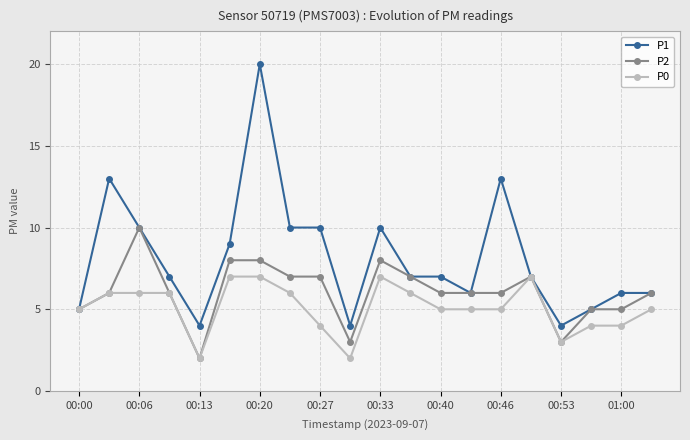

True or false: P1 has more than 2 points higher than both neighbors.

True